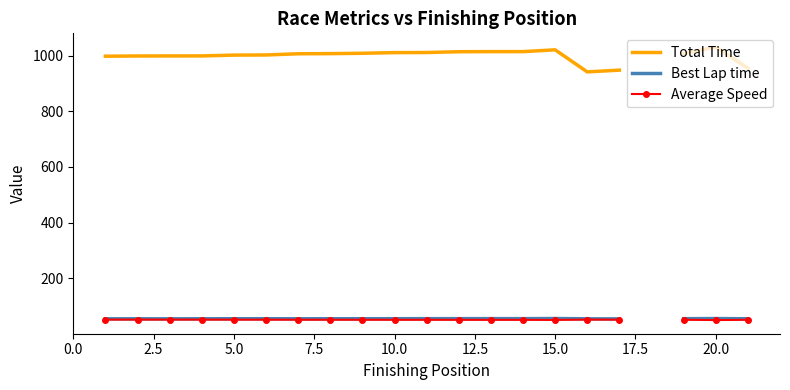

Which series has the largest range (max minus min)?

Total Time